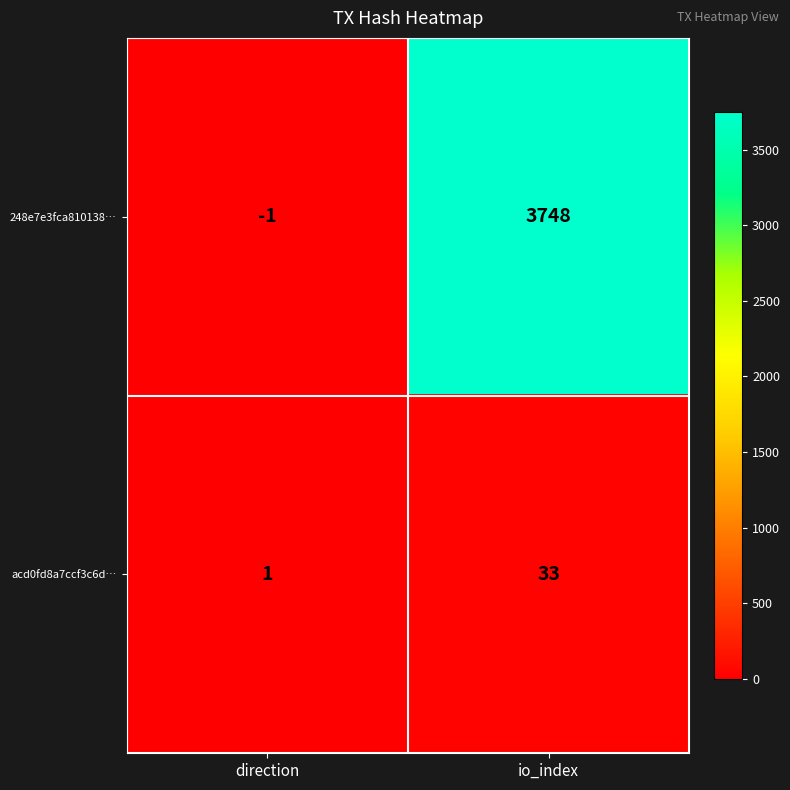

List the series in order of their overall mean, highest first.

248e7e3fca810138…, acd0fd8a7ccf3c6d…